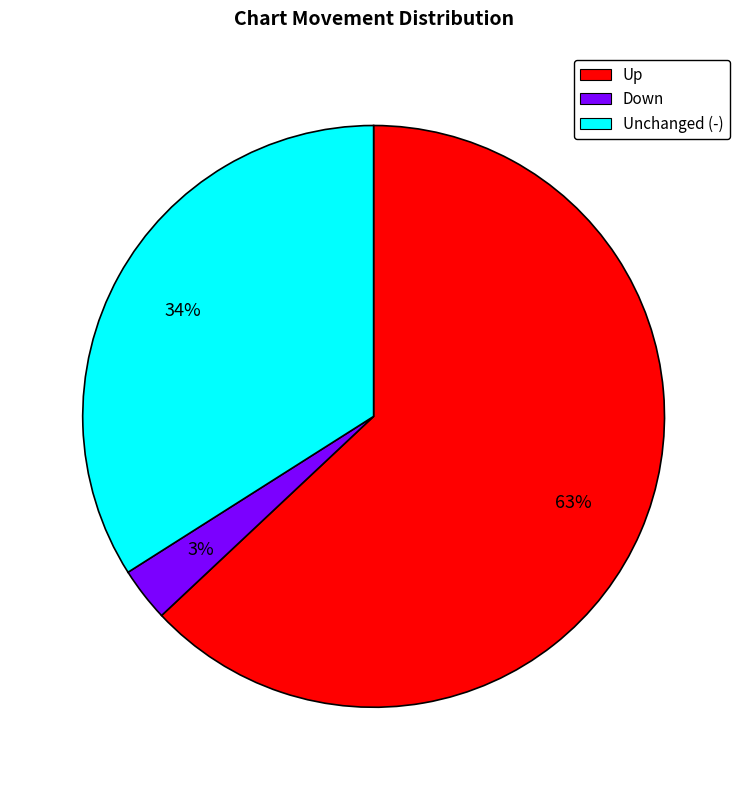

To the nearest percent, what portion does Up represent?

63%